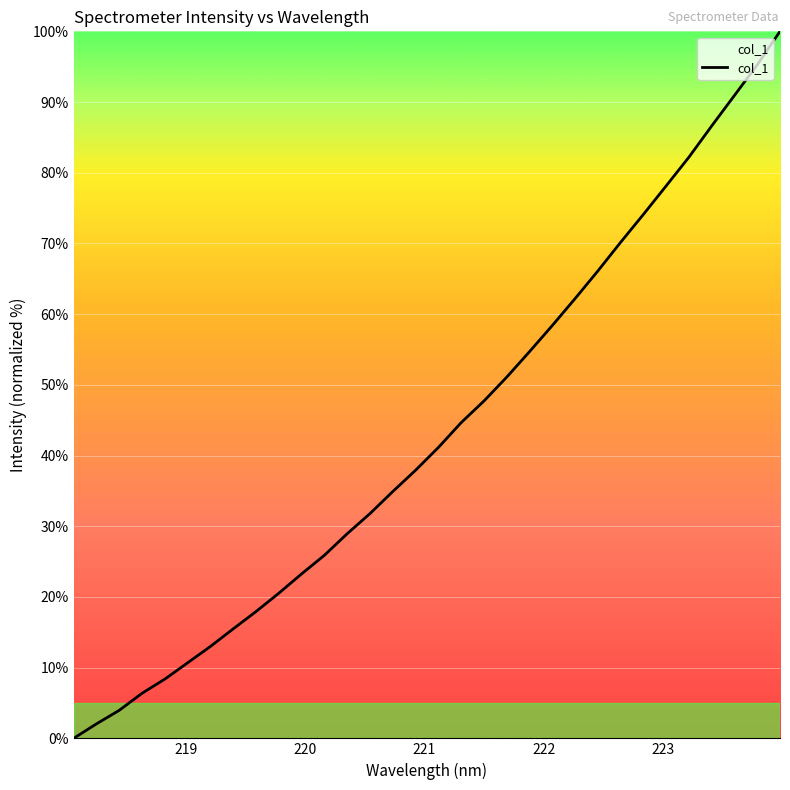

What is the difference between the maximum and minimum values?

100.0